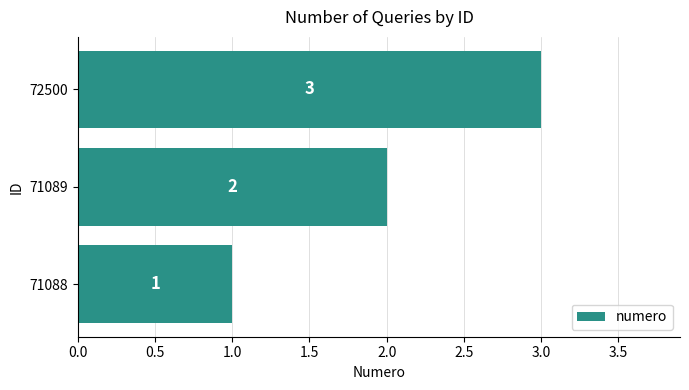

Which category has the highest value across all series?

72500